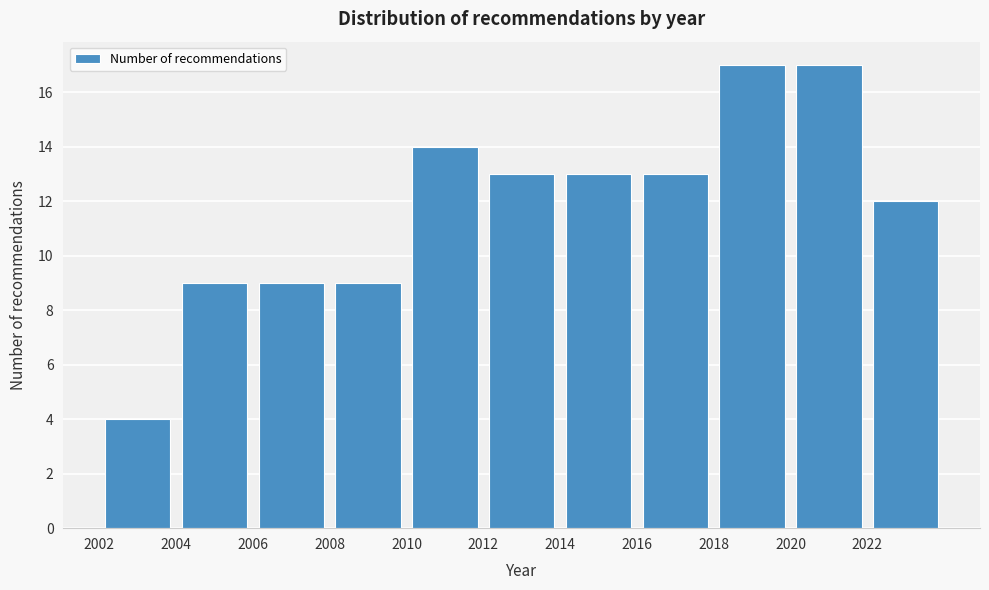

Reading left to right, transcribe this chart: for each bar, give the range it covers on the x-axis and its height. The values are not printed on the chart, so give them approximately, as read against the axis.

2002 to 2004: 4
2004 to 2006: 9
2006 to 2008: 9
2008 to 2010: 9
2010 to 2012: 14
2012 to 2014: 13
2014 to 2016: 13
2016 to 2018: 13
2018 to 2020: 17
2020 to 2022: 17
2022 to 2024: 12